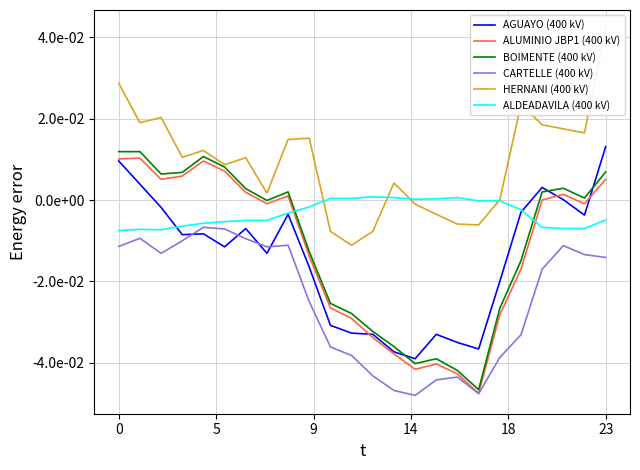

How many data points in ALUMINIO JBP1 (400 kV) are less than 0?

13